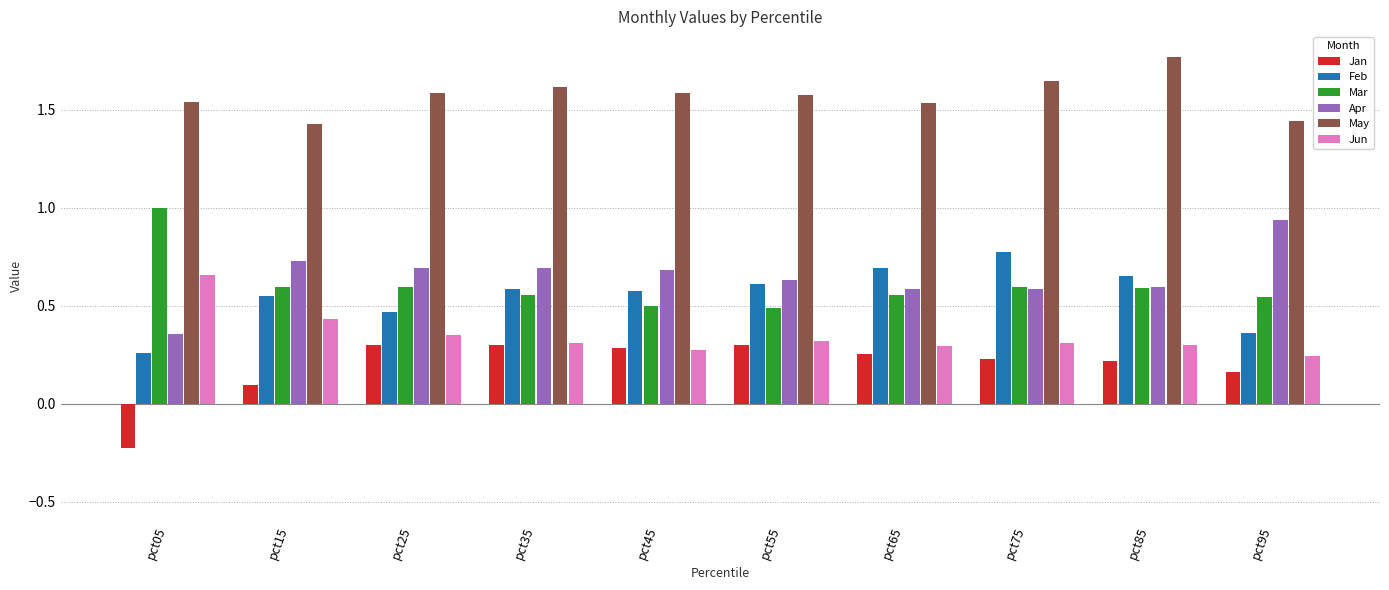

True or false: May has a value of 2.7 at pct45.

False